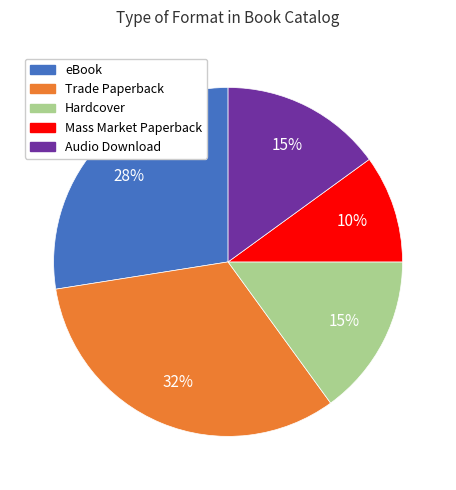

Do Mass Market Paperback and eBook together represent more than half of the pie?

No